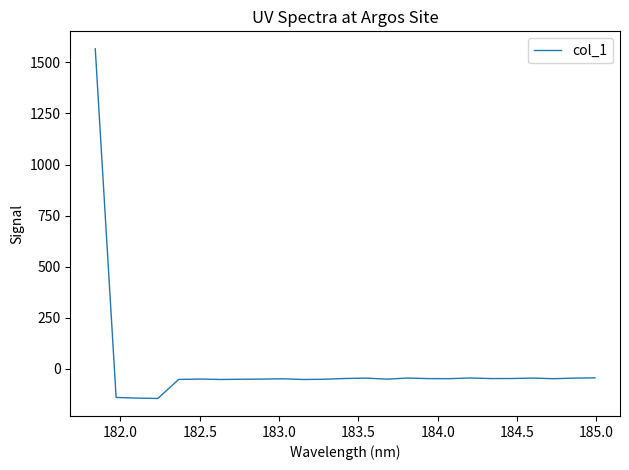

What is the minimum value shown in the chart?

-144.5